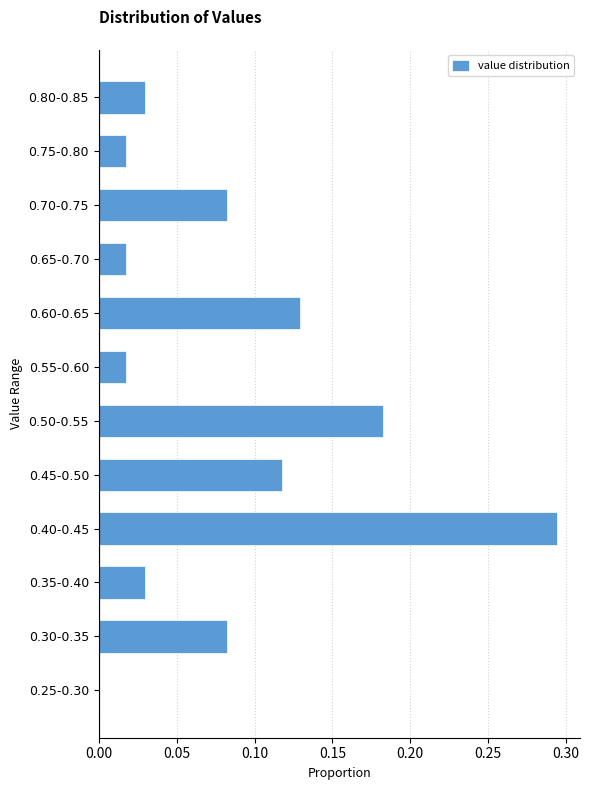

What is the sum of all values?

1.0